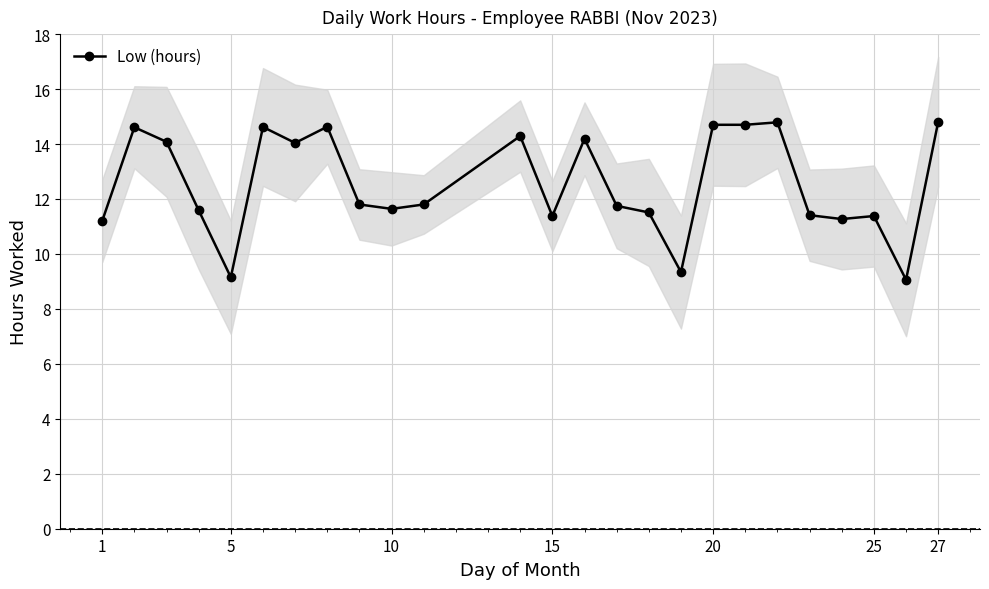

How many points are lower than both their immediate neighbors (excluding endpoints)?

7